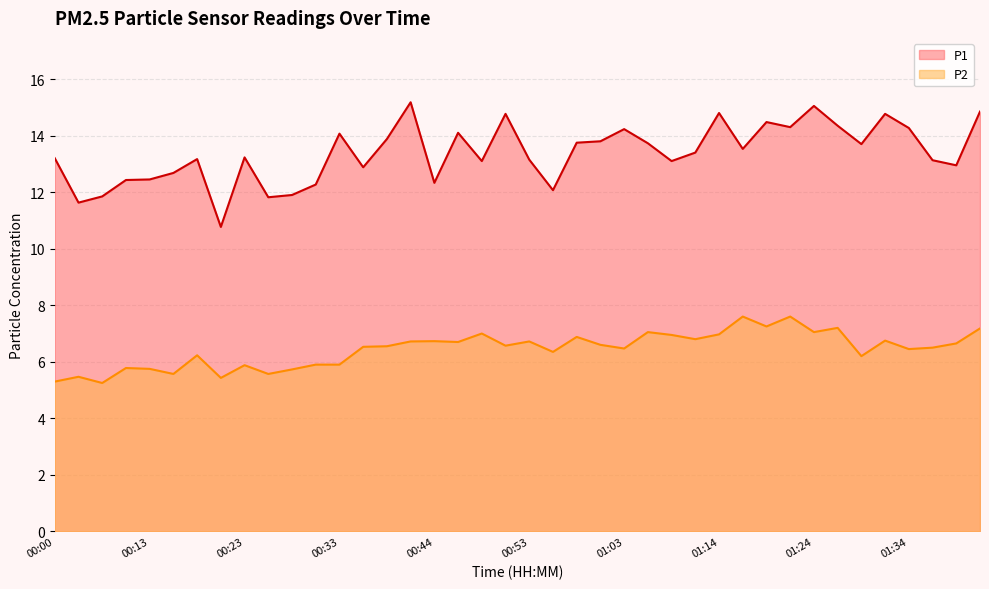

Which series changed the most between 00:28 and 00:53?

P1